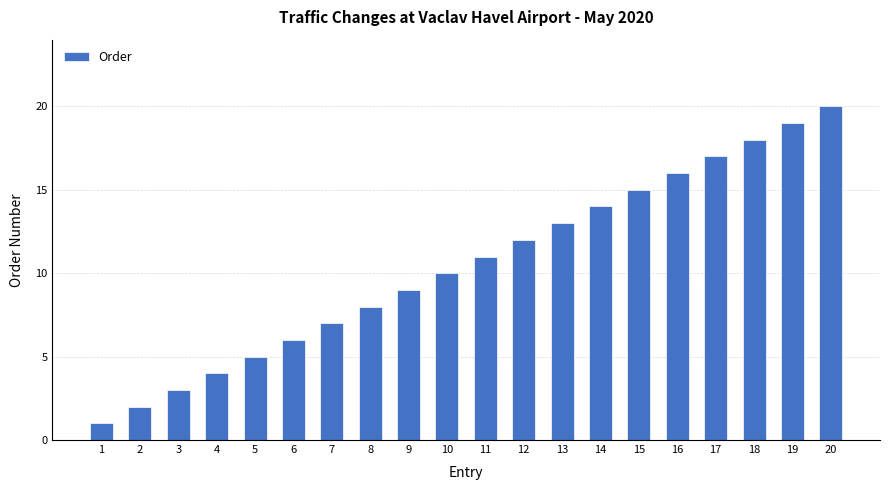

What is the value of the 6th bar from the left?

6